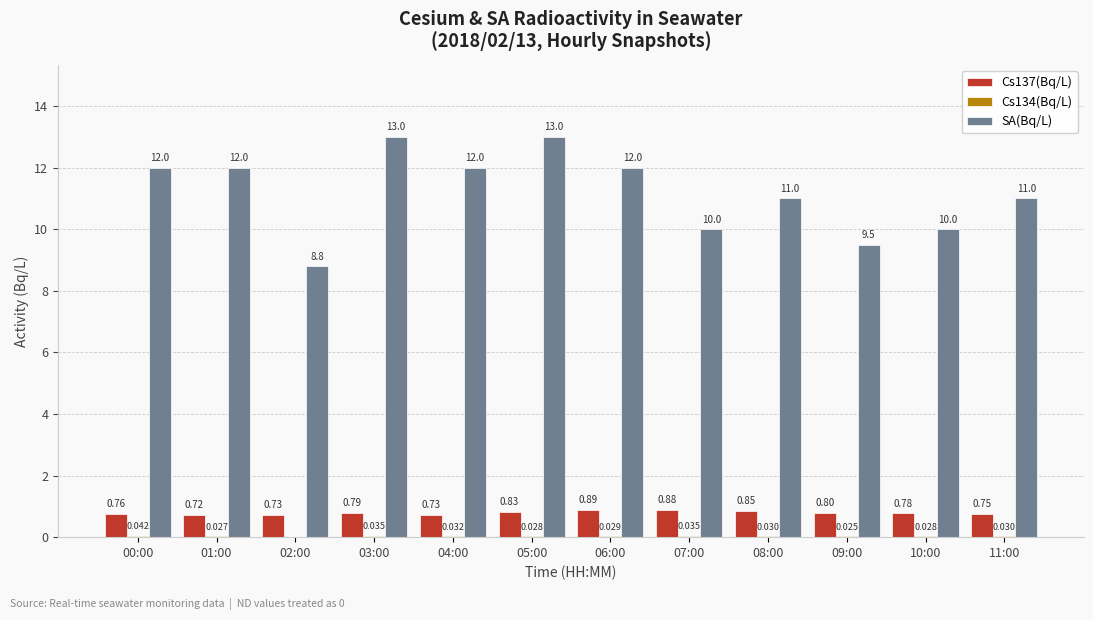

Count the number of data series in this chart.

3